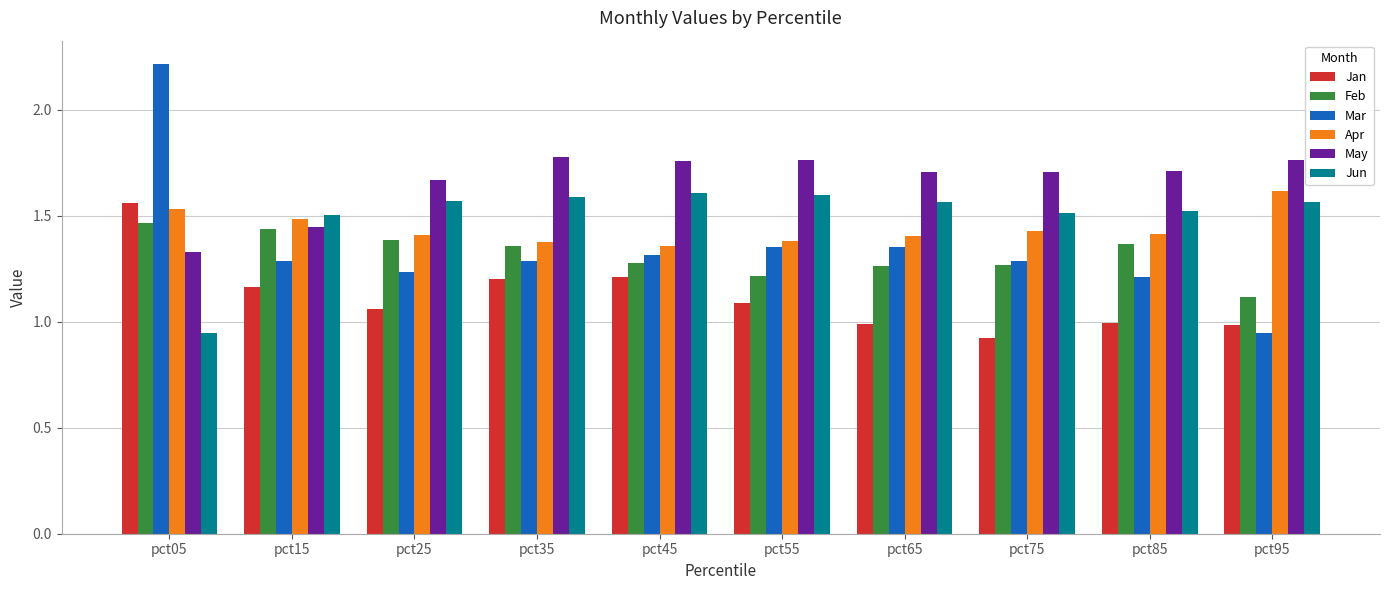

Where is Feb nearest to the value 1?

pct95